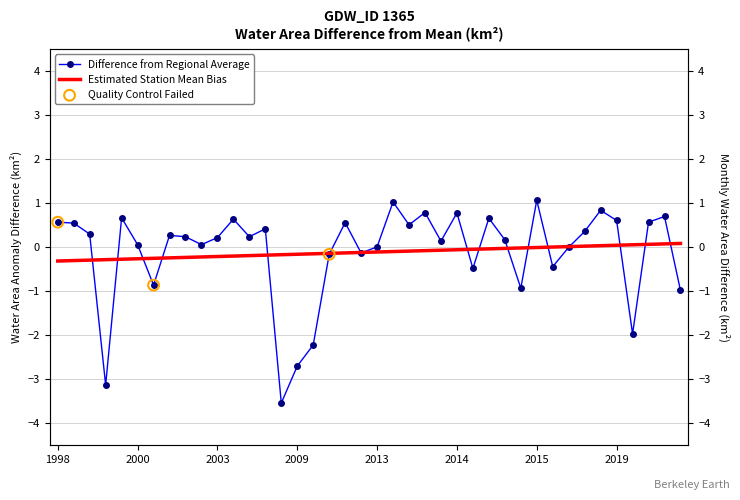

Between 31 and 16, which is larger?

31